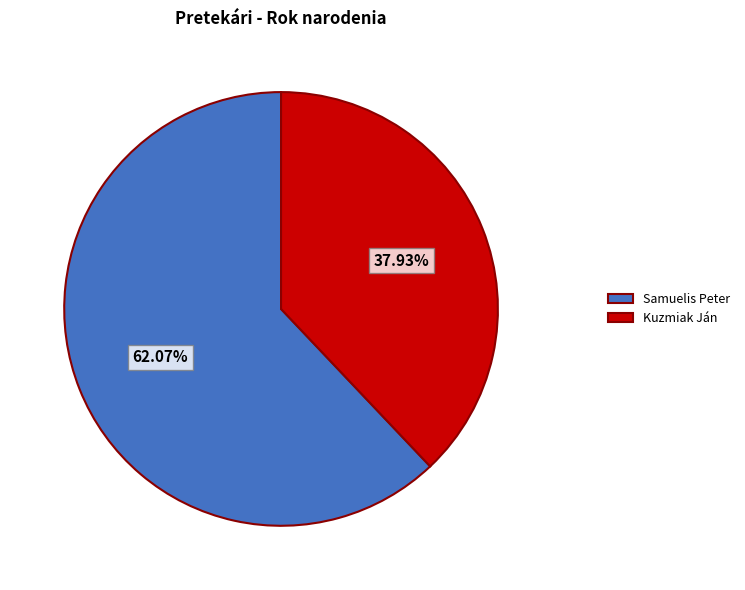

Which slice is the smallest?

Kuzmiak Ján